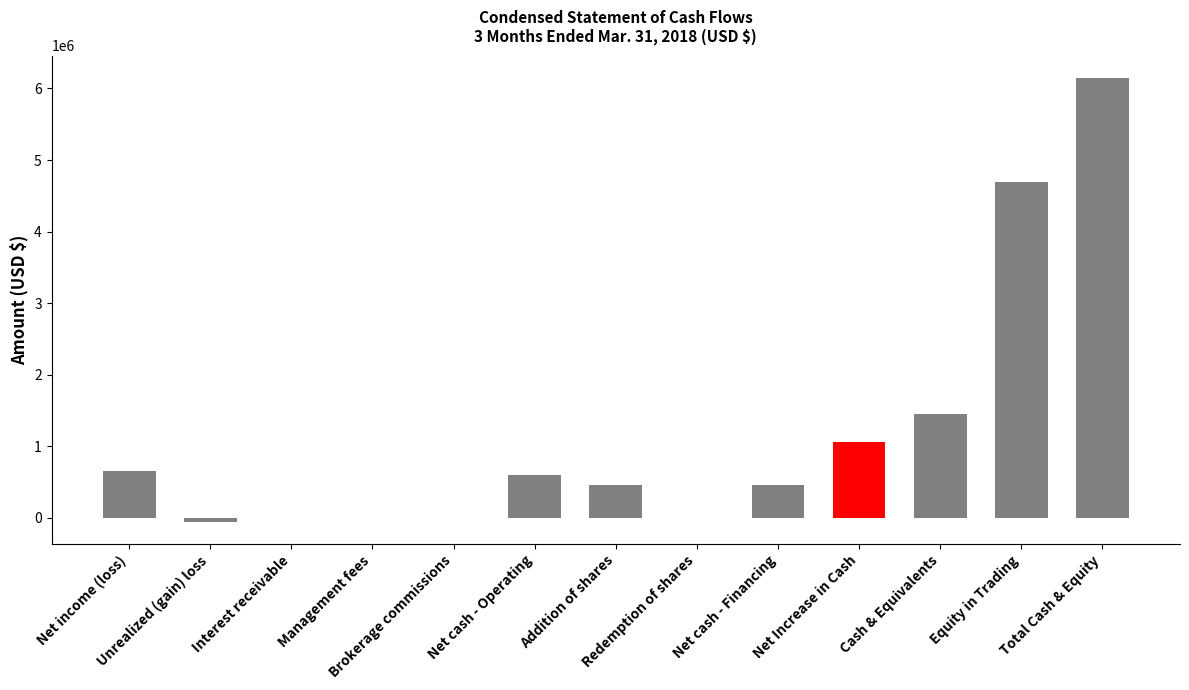

What is the sum of all values?

15456887